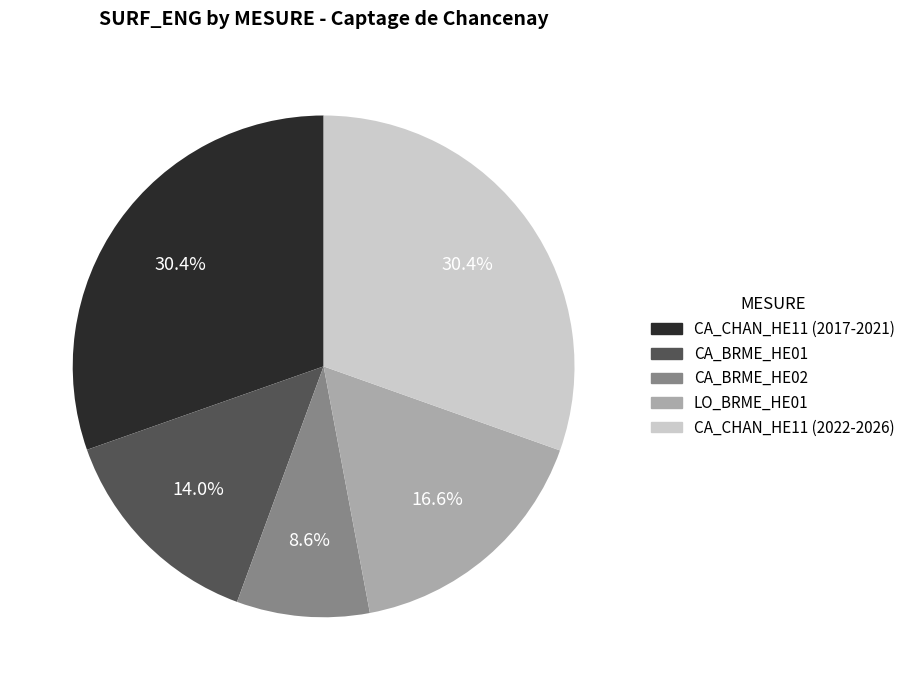

What is the ratio of the value at CA_BRME_HE01 to the value at CA_CHAN_HE11 (2022-2026)?

0.5